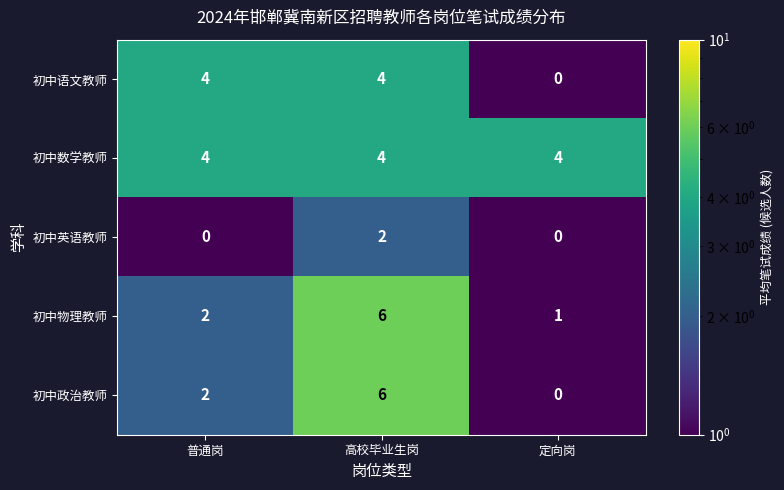

How many values in 初中政治教师 are above zero?

2